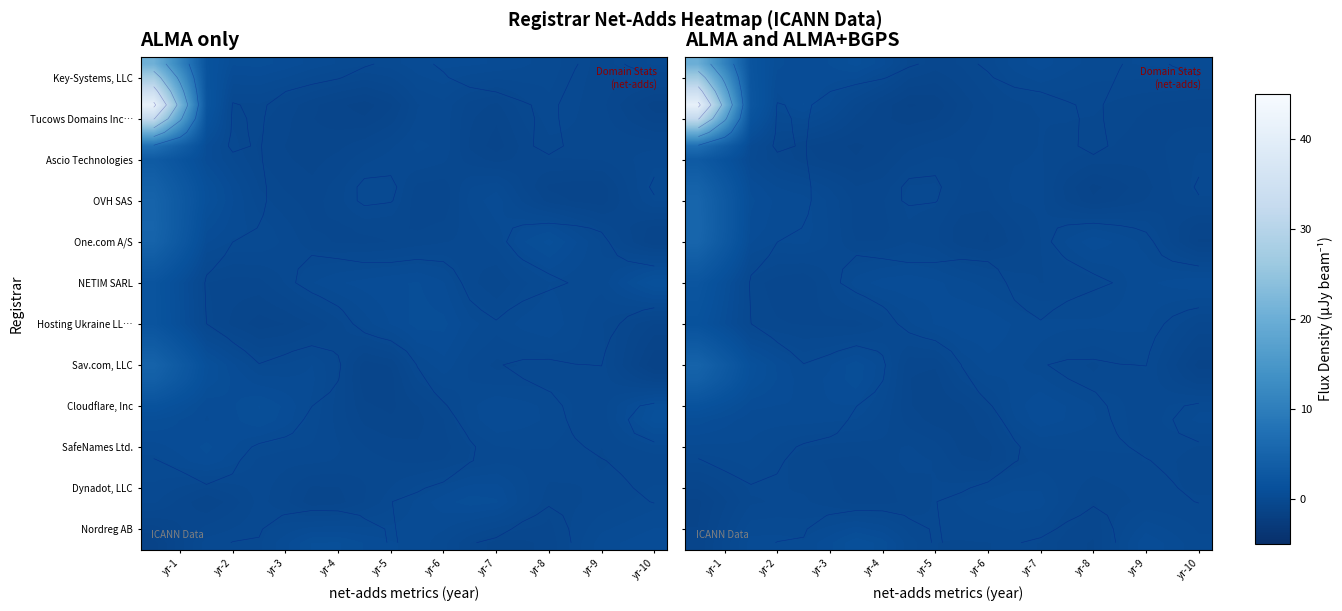

At how many categories does at least one series exceed 5?

2